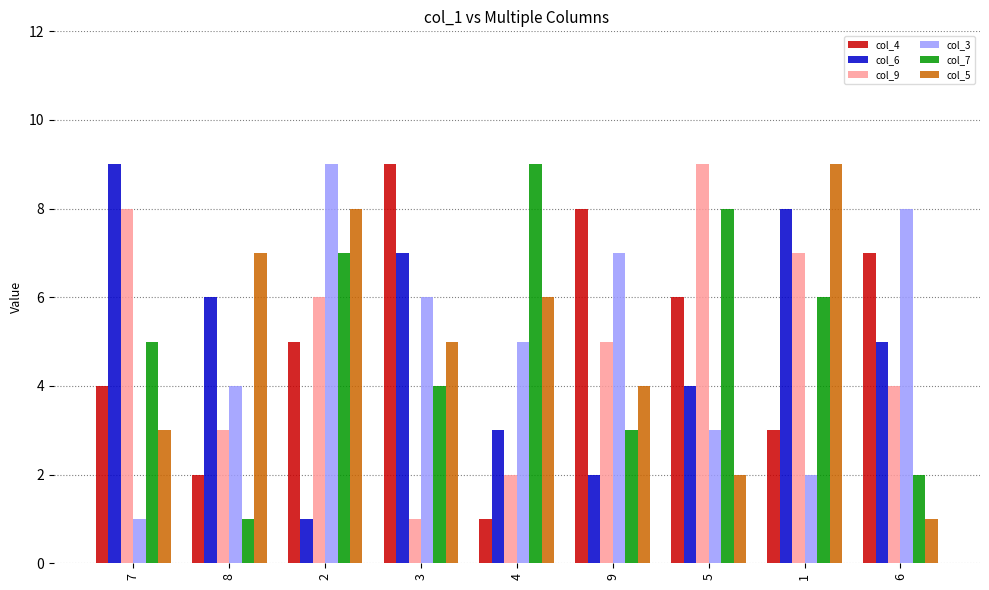

What is the average value of the col_9 series?

5